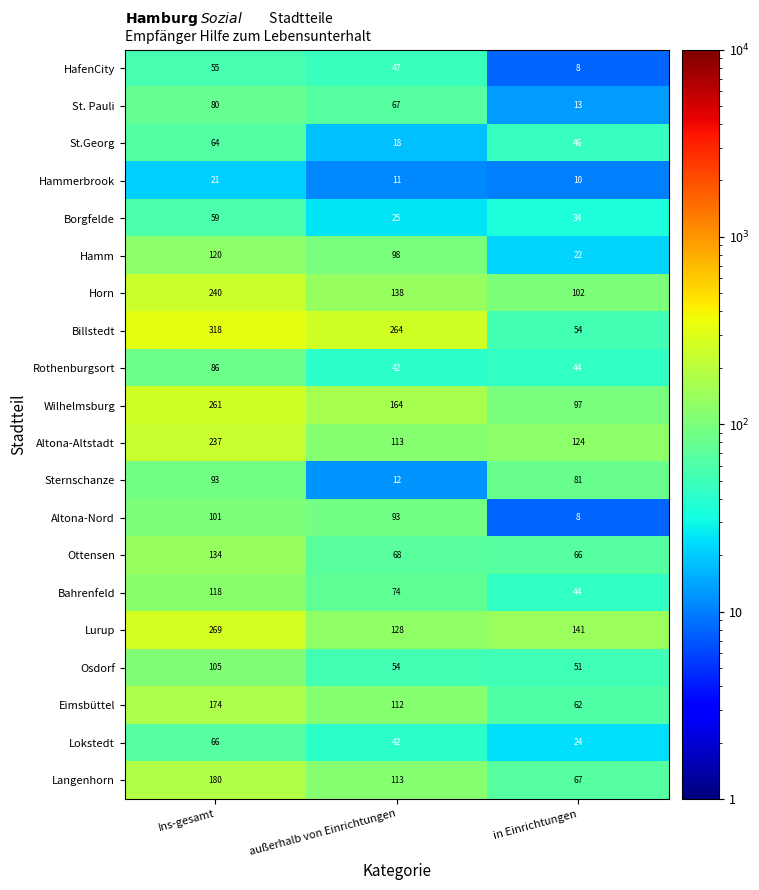

What is the difference between the Langenhorn values at außerhalb von Einrichtungen and in Einrichtungen?

46